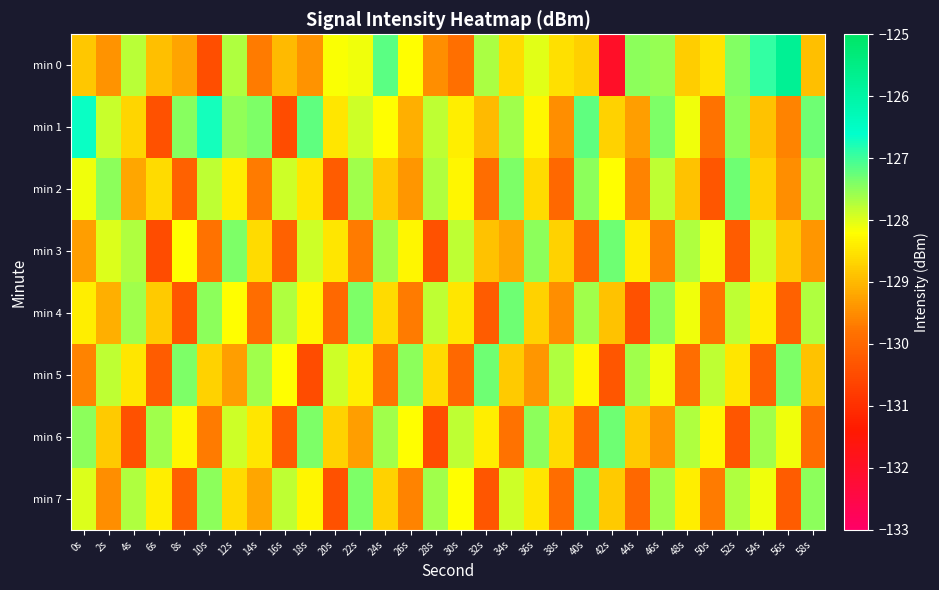

What is the maximum value shown in the chart?

-125.7